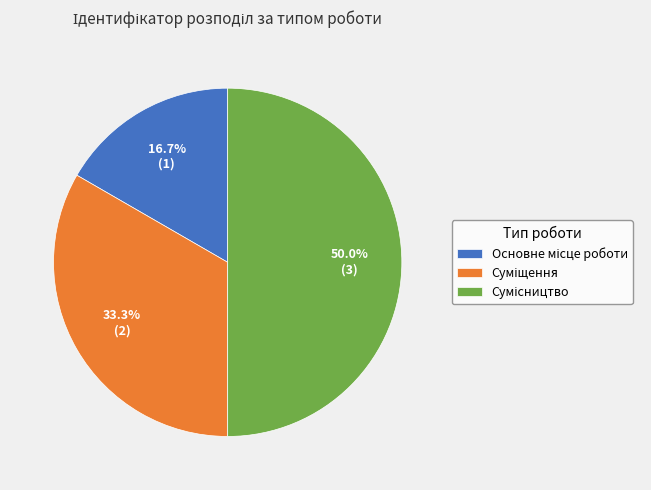

Which slice is the largest?

Сумісництво